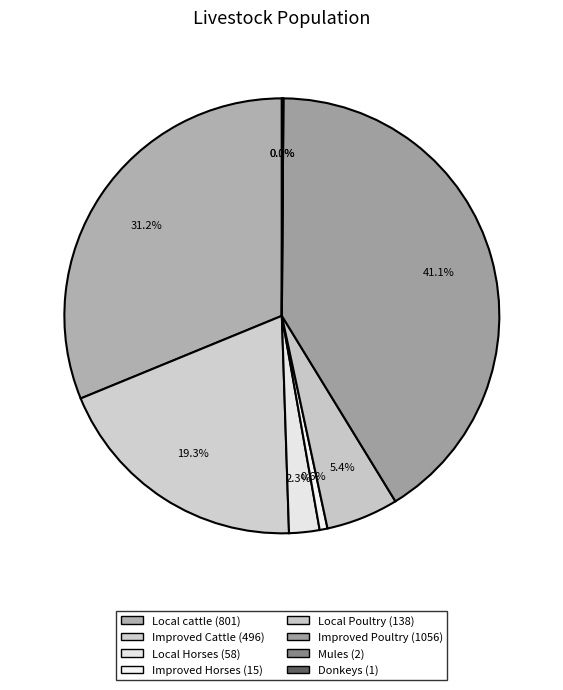

To the nearest percent, what is the average slice percentage?

12%